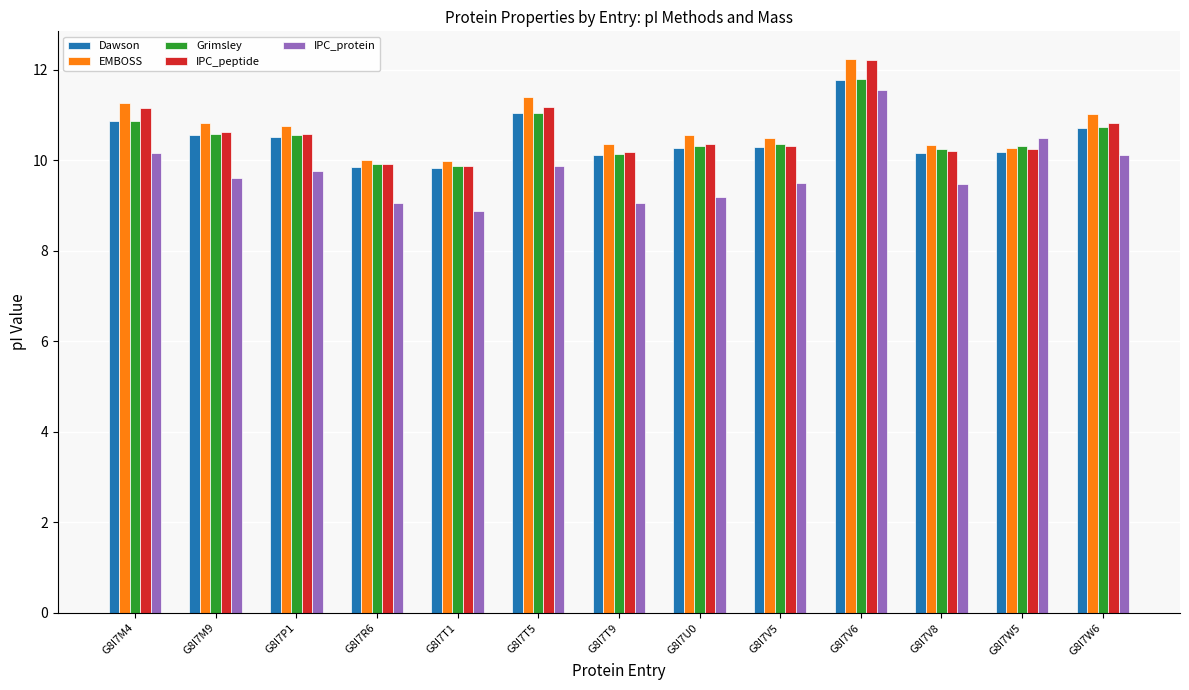

What is the difference between the EMBOSS values at G8I7M4 and G8I7V8?

0.9